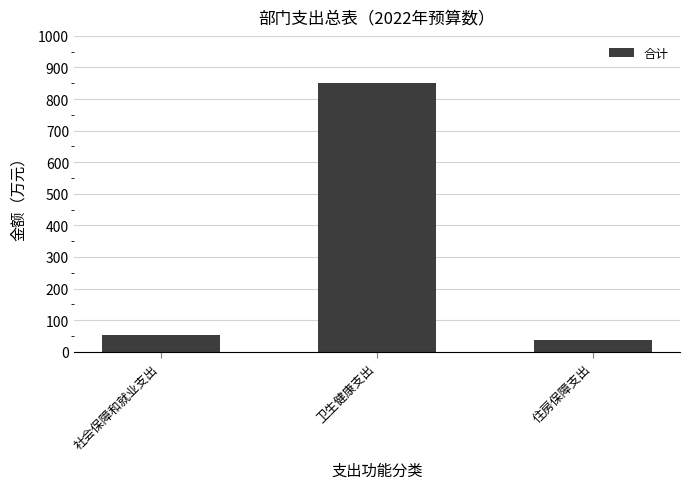

At which label is the value closest to 445?

社会保障和就业支出